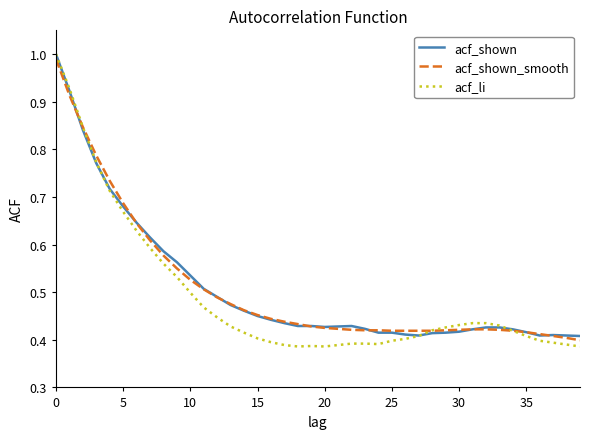

Which series has the widest spread of values?

acf_li